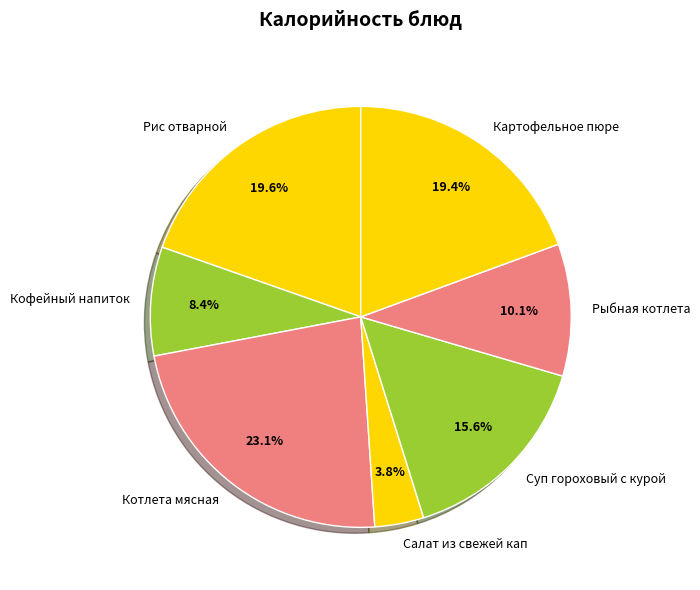

Does Салат из свежей кап represent more than half of the total?

No